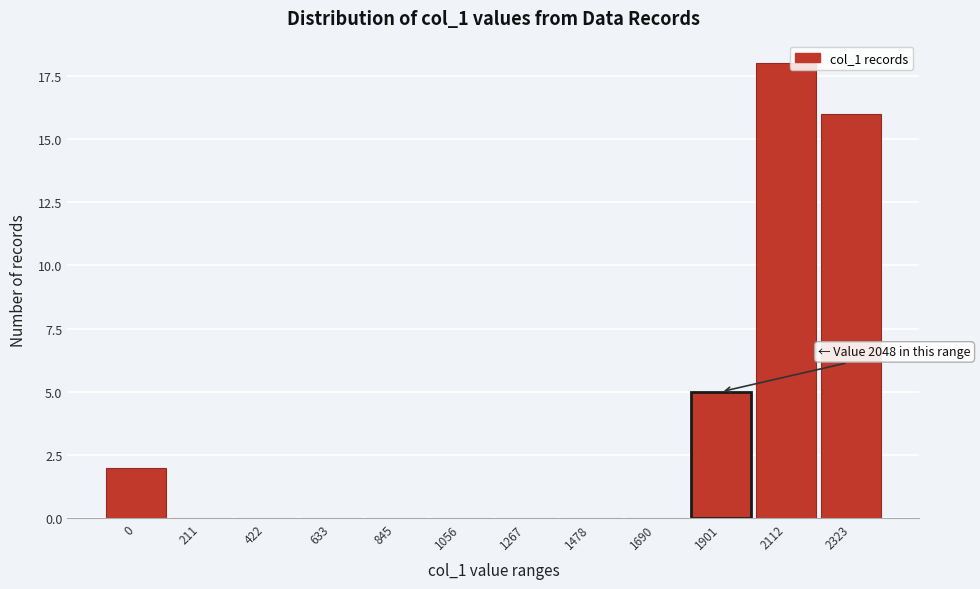

Reading right to left, list all the values displayed in this chart.

2323=16	2112=18	1901=5	1690=0	1478=0	1267=0	1056=0	845=0	633=0	422=0	211=0	0=2